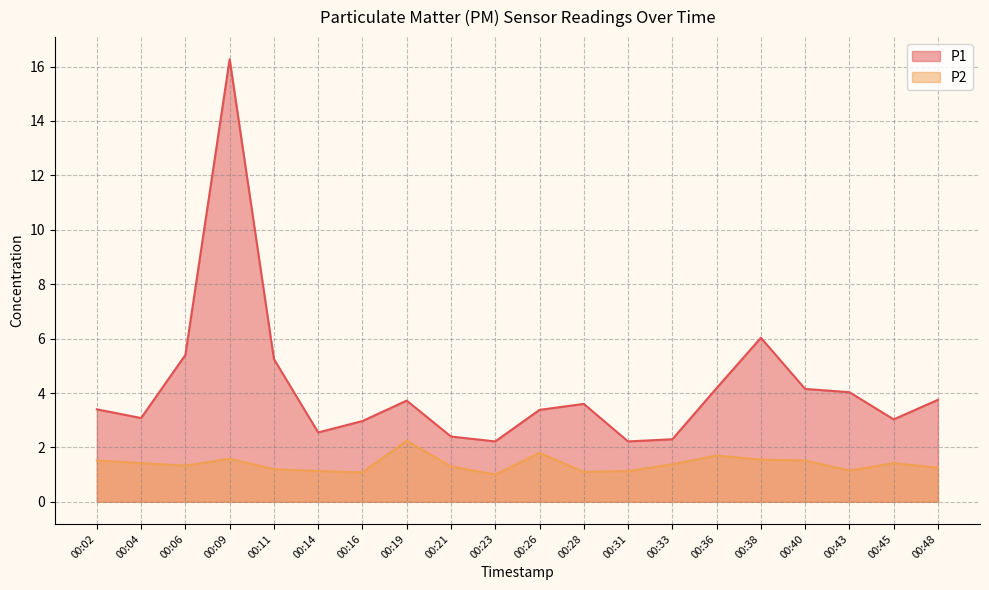

Reading left to right, what are all the values shown in this chart?

P1: 3.4	3.1	5.4	16.3	5.2	2.5	3.0	3.7	2.4	2.2	3.4	3.6	2.2	2.3	4.2	6.0	4.2	4.0	3.0	3.8
P2: 1.5	1.4	1.3	1.6	1.2	1.1	1.1	2.2	1.3	1.0	1.8	1.1	1.1	1.4	1.7	1.6	1.5	1.1	1.4	1.2